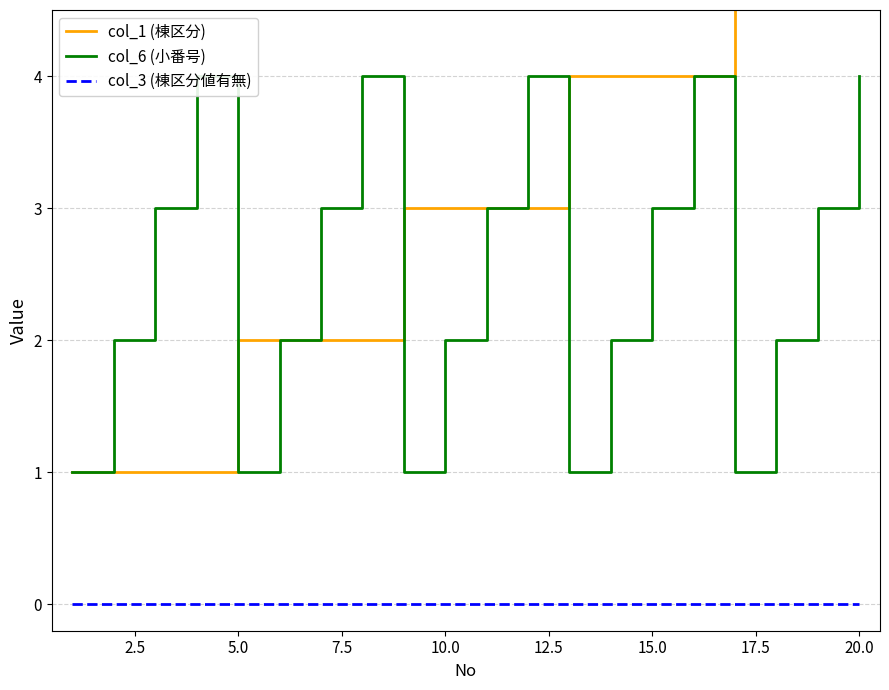

At how many categories does at least one series exceed 4?

4